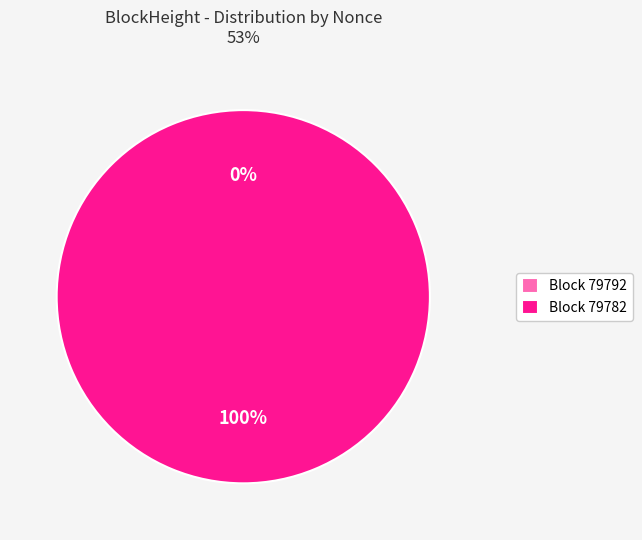

The 79782 slice represents 93% of the pie. True or false?

False